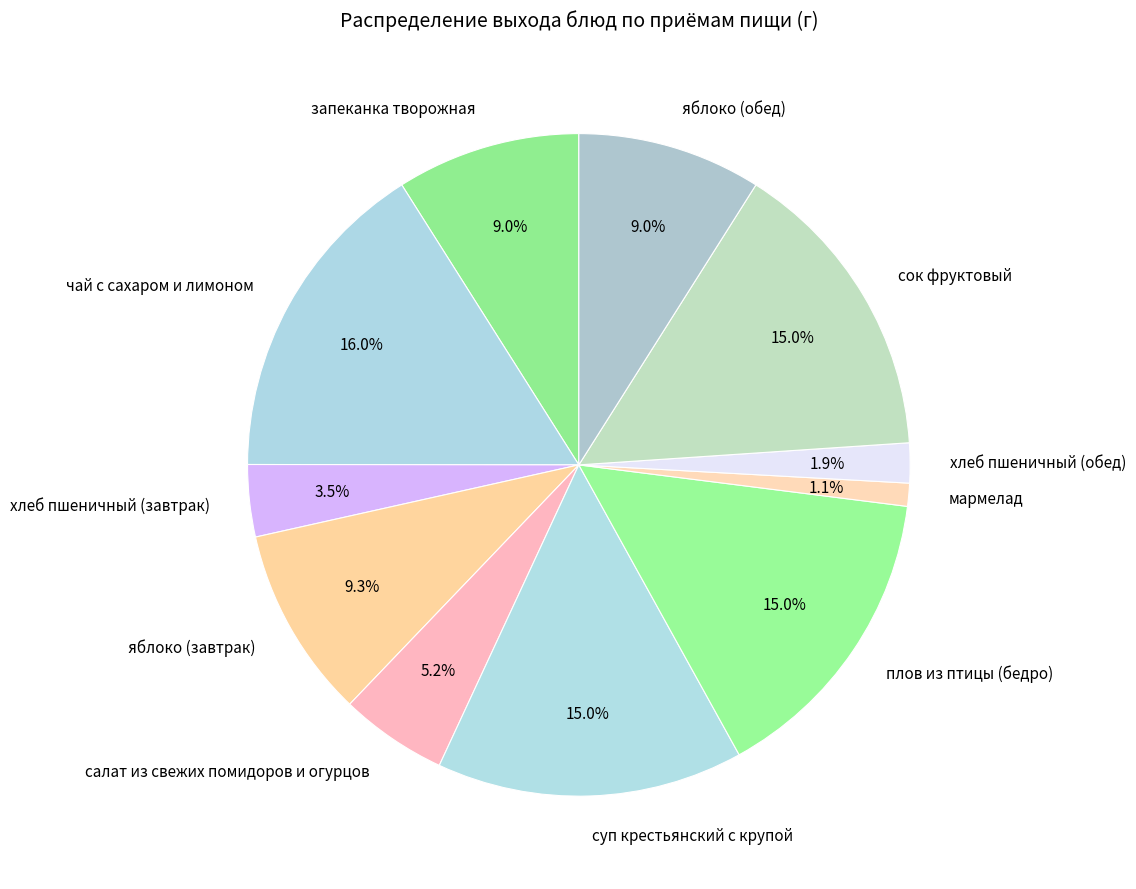

Is яблоко (обед) the majority of the pie?

No